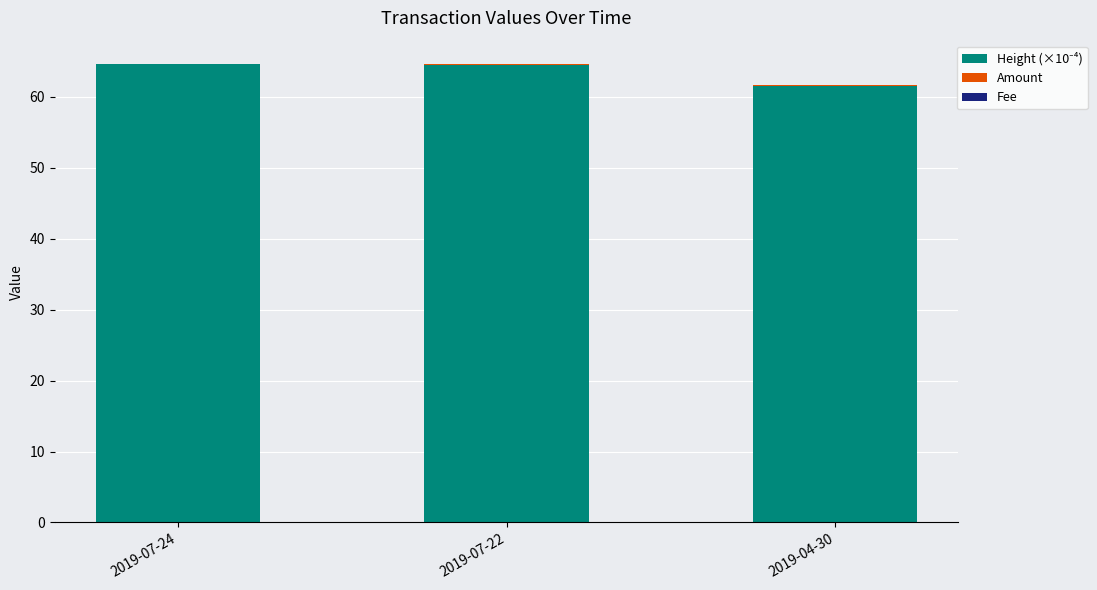

Count the number of categories in the chart.

3